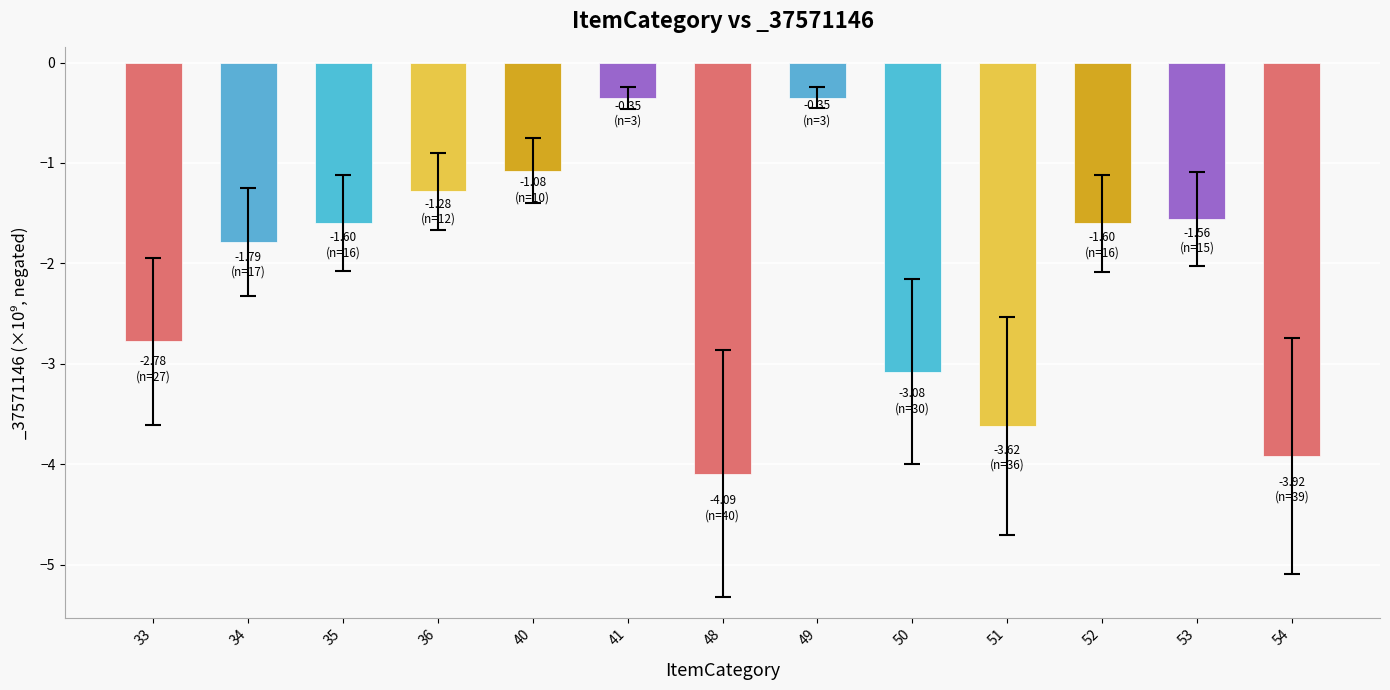

What is the difference between the values at 50 and 53?

1.5